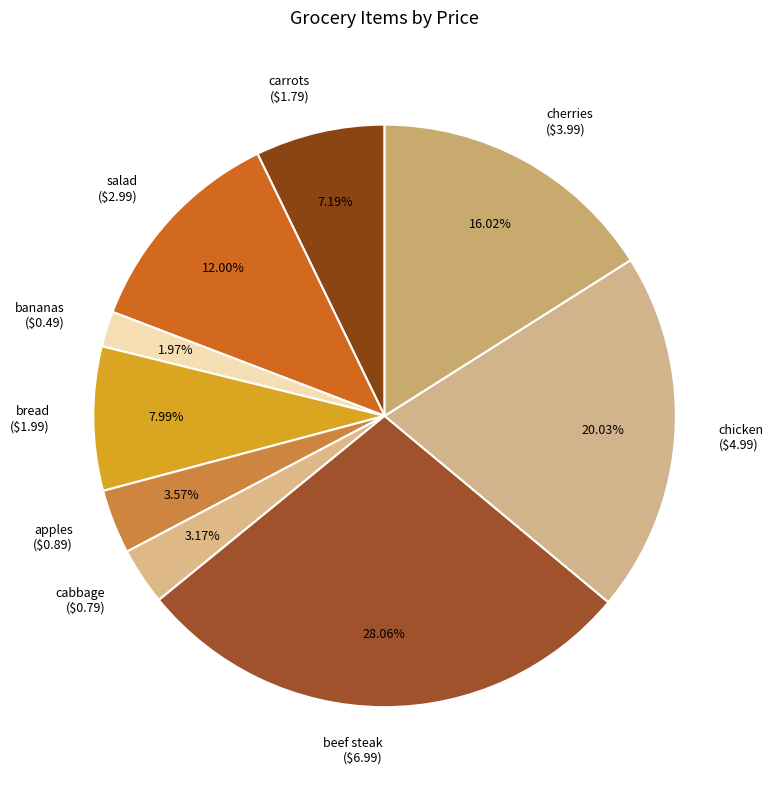

Do bread and salad together represent more than half of the pie?

No